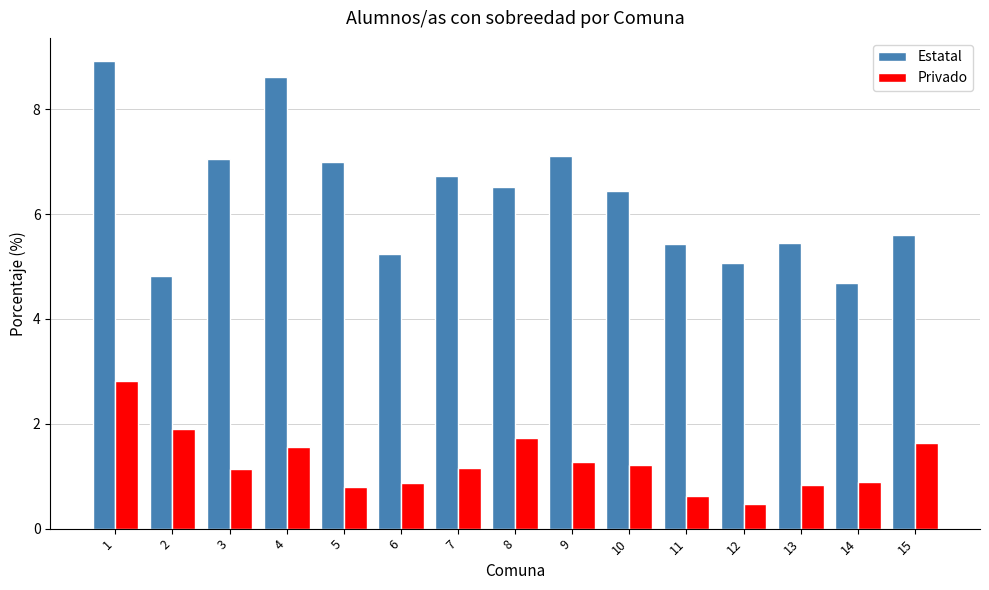

How many groups of bars are there?

15